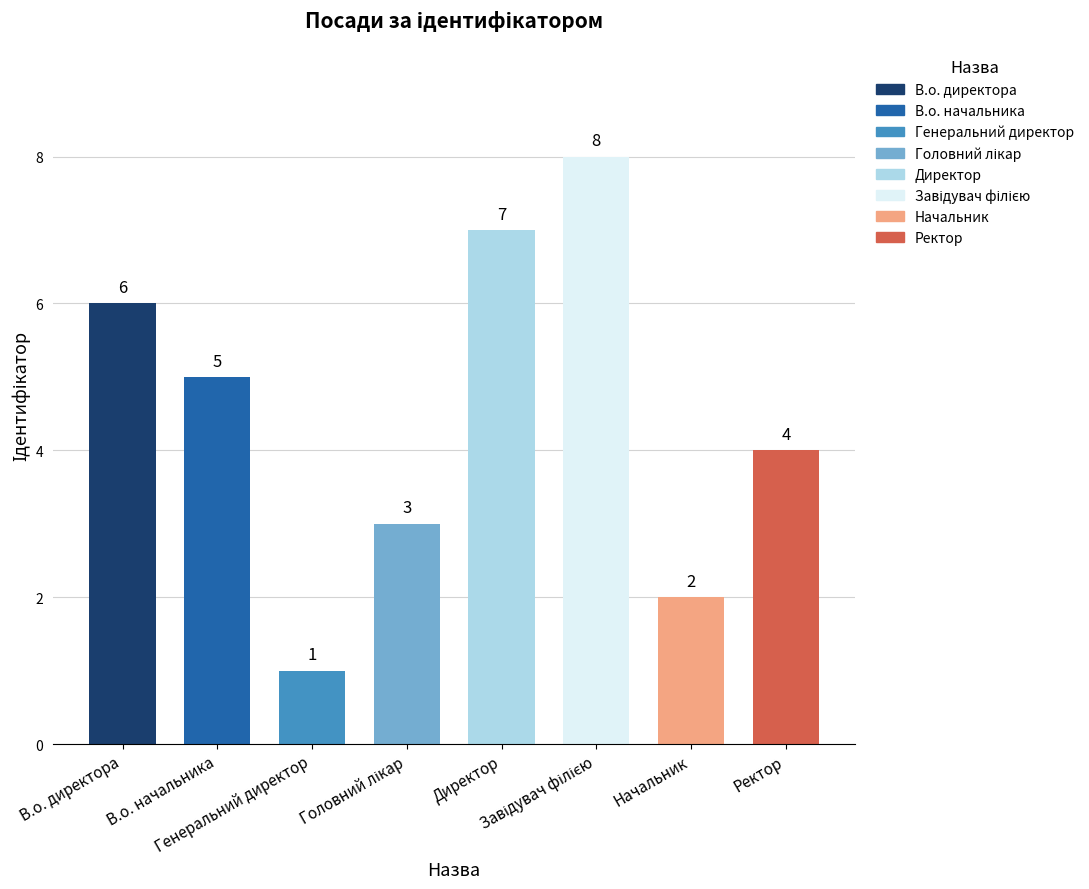

What is the sum of all values?

36